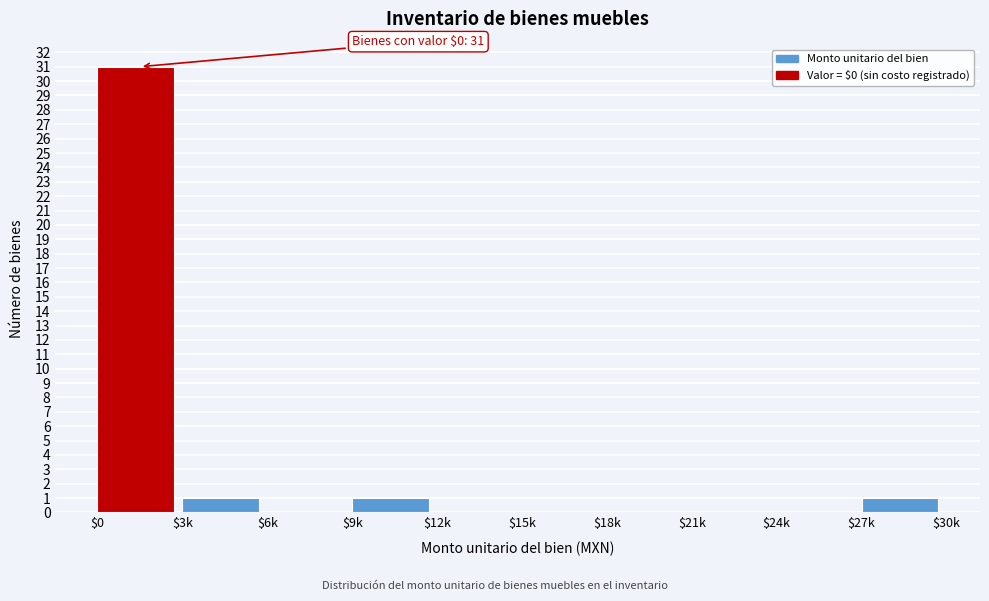

The chart shows a value of 1 at $27k. True or false?

True